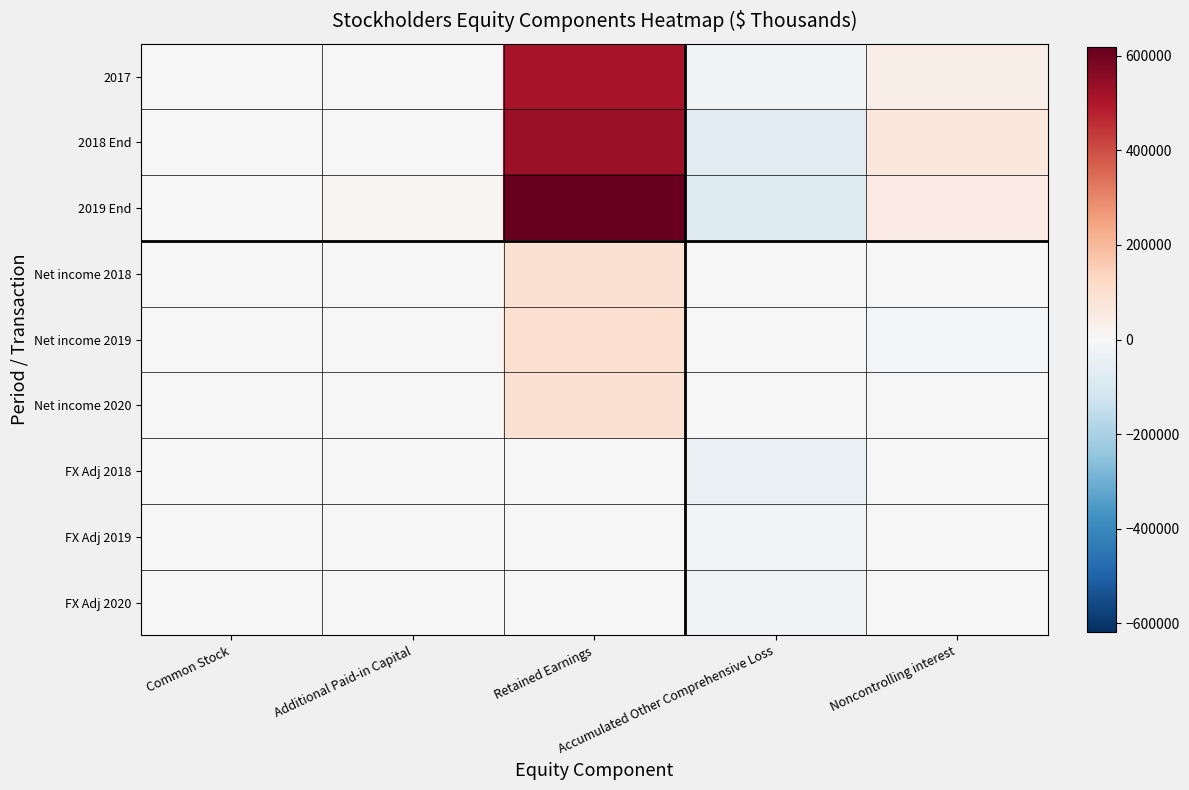

What is the spread (max minus min) of values at Retained Earnings?

618503